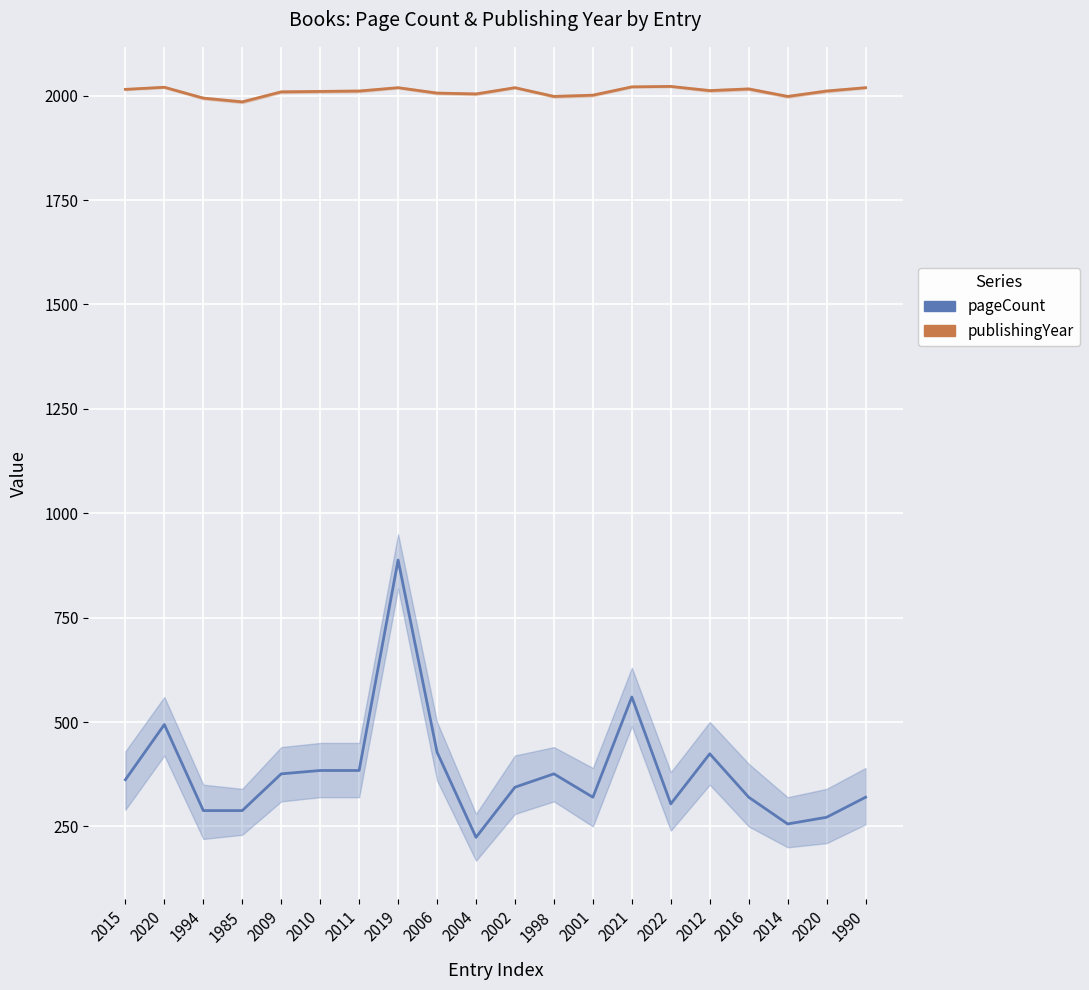

True or false: publishingYear and pageCount cross at least once.

False